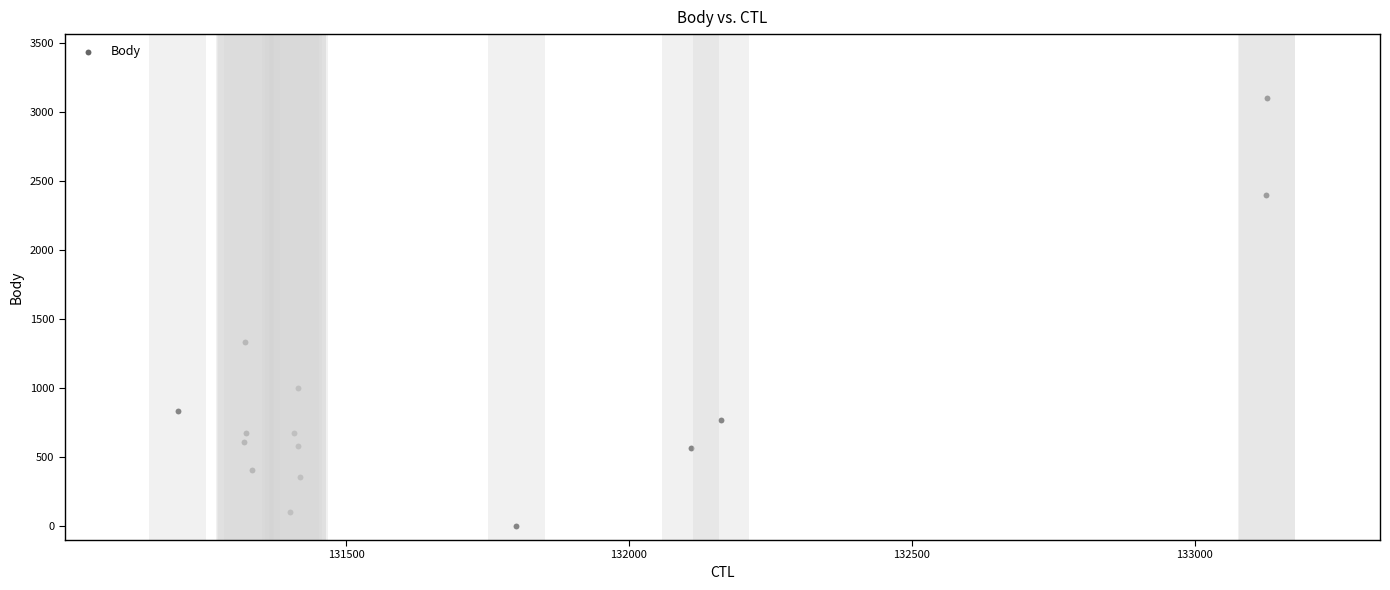

What is the range of Y values (max minus min)?

3099